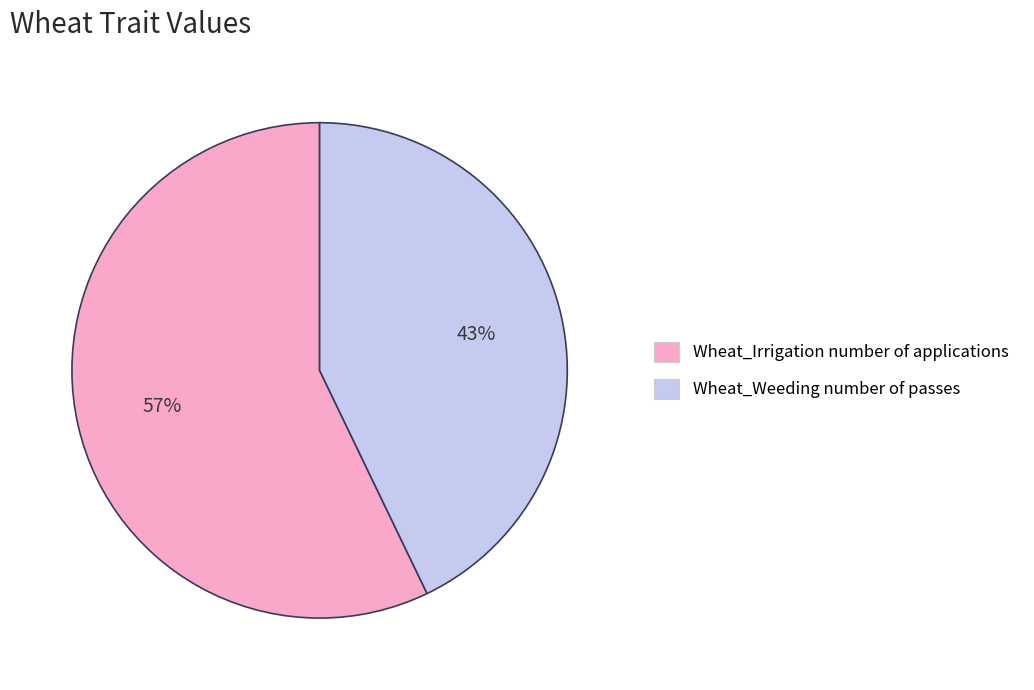

True or false: Wheat_Weeding number of passes accounts for 34% of the total.

False